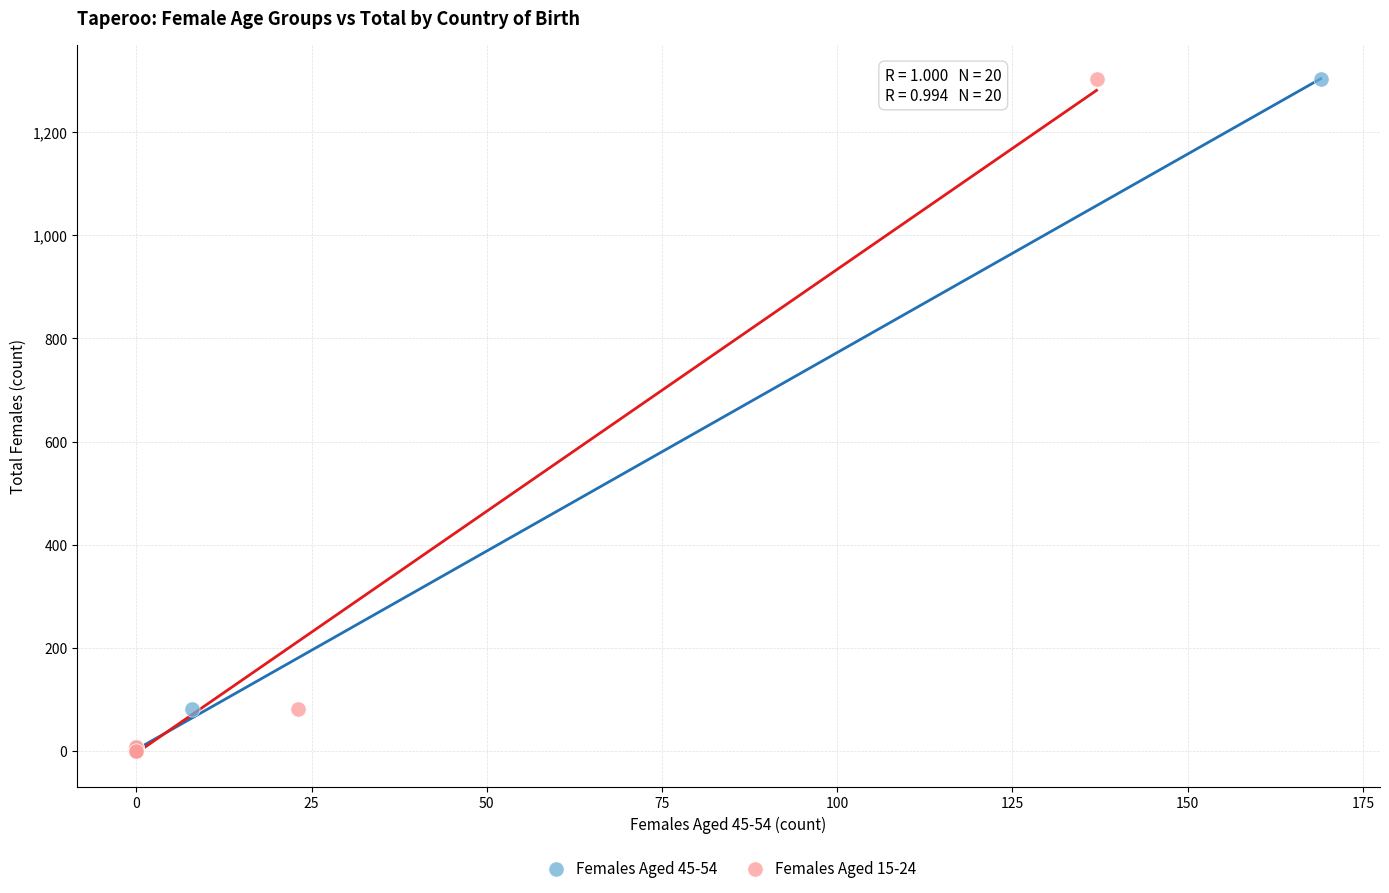

What are all the series names shown in the legend?

Females Aged 45-54, Females Aged 15-24